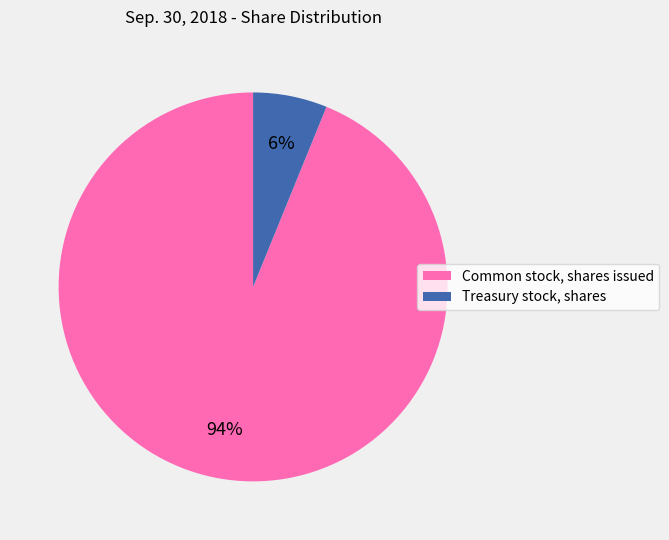

To the nearest percent, what percentage of the pie is Treasury stock, shares?

6%